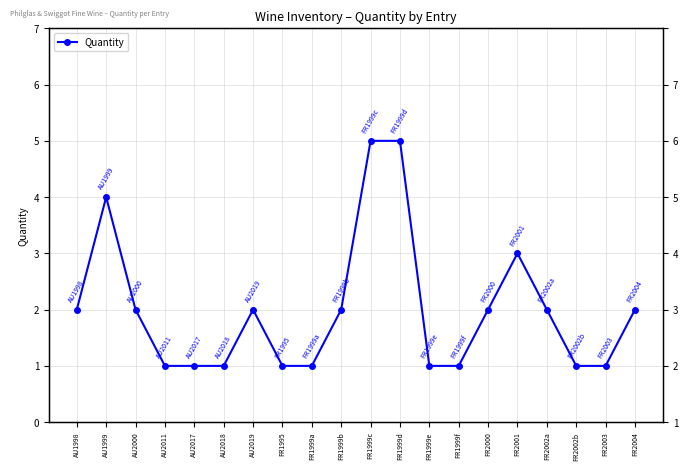

At which category does the chart reach its peak across all series?

FR1999c